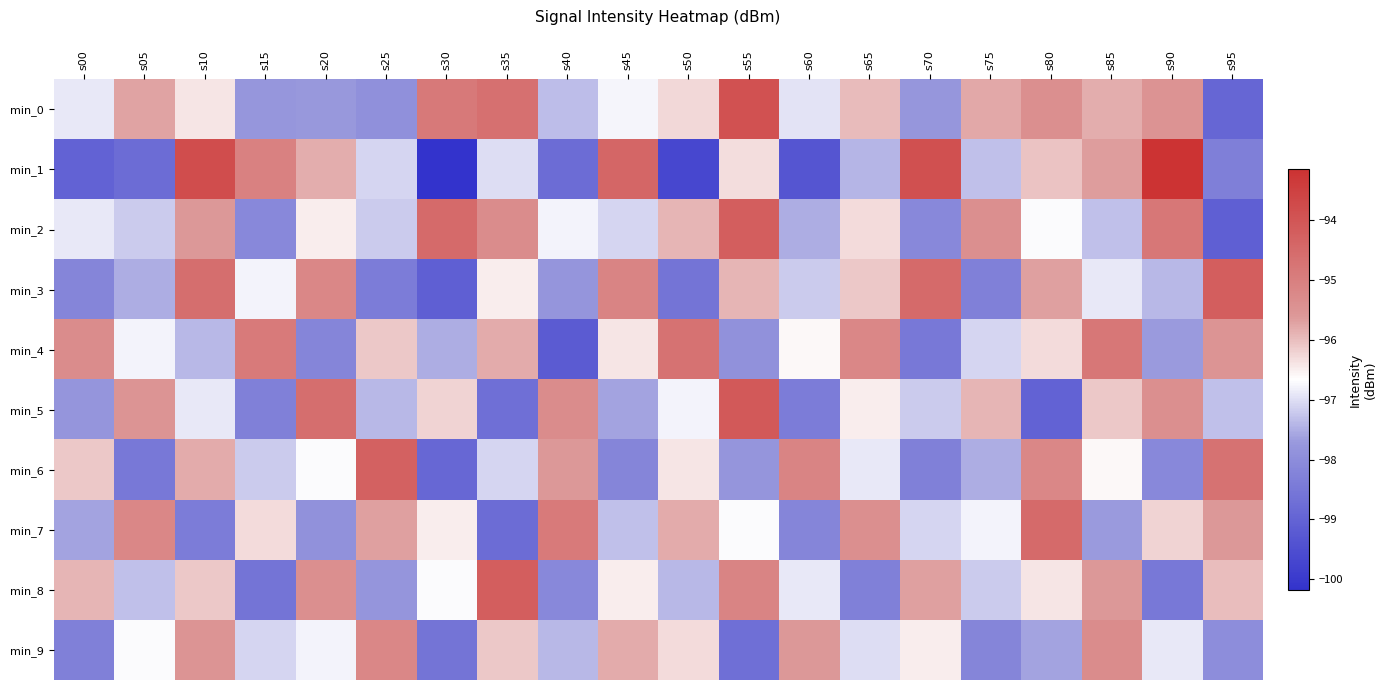

Which label corresponds to the smallest value in the chart?

s30